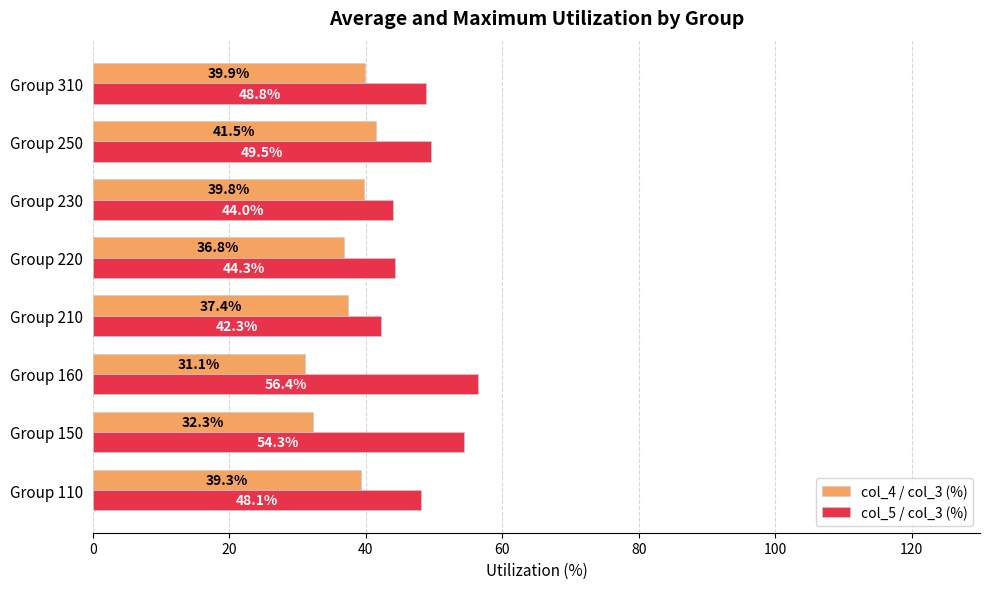

What is the difference between the highest and lowest values at Group 150?

22.0